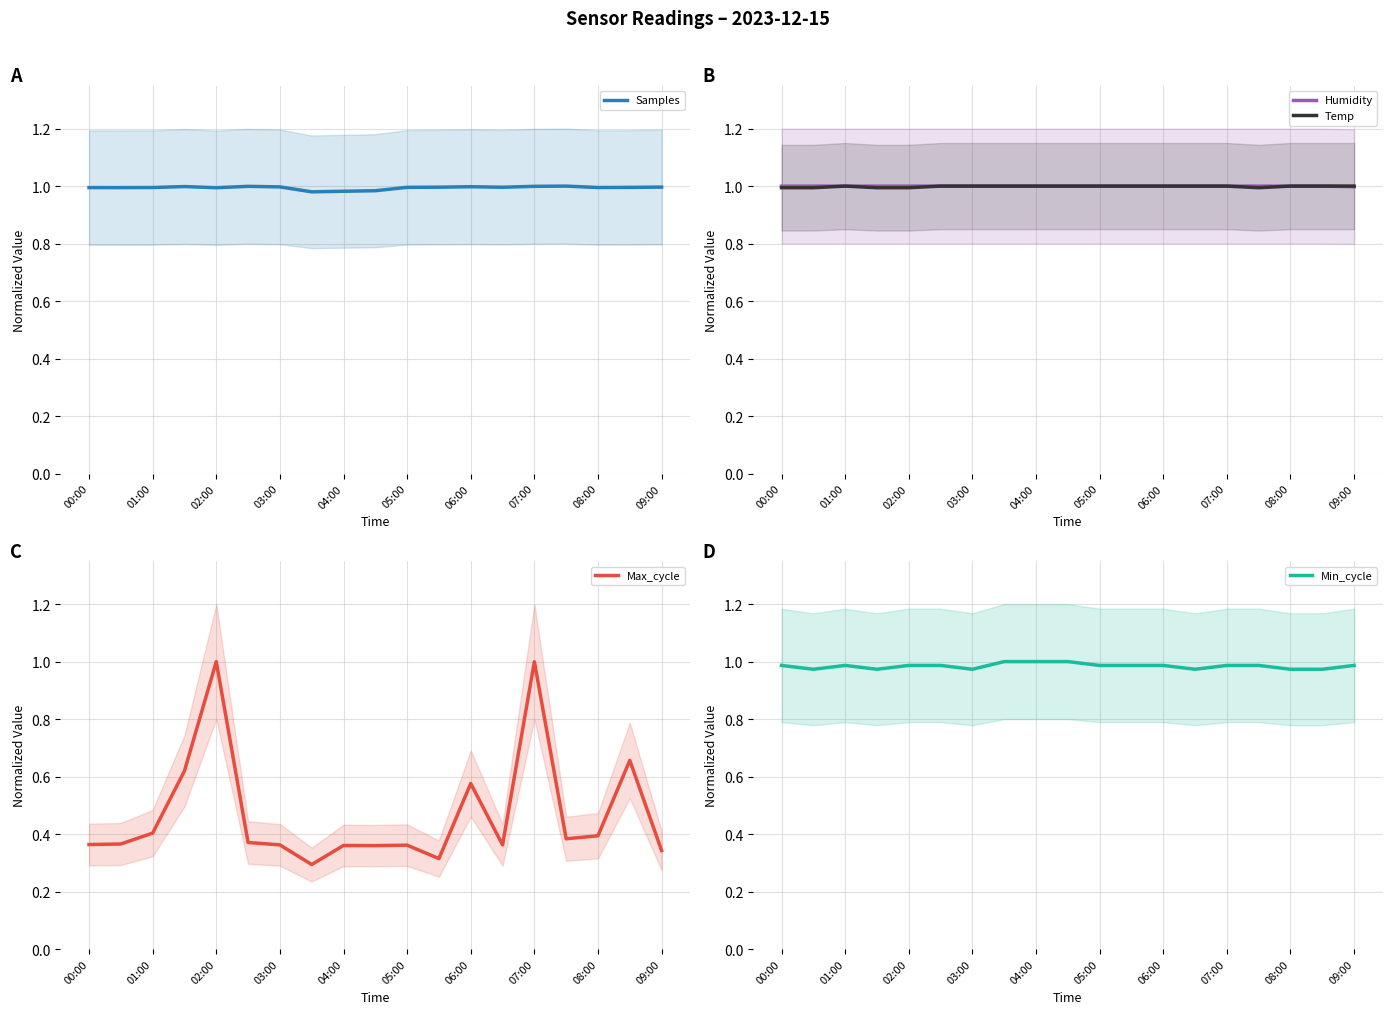

What is the maximum value for Max_cycle?

1.0